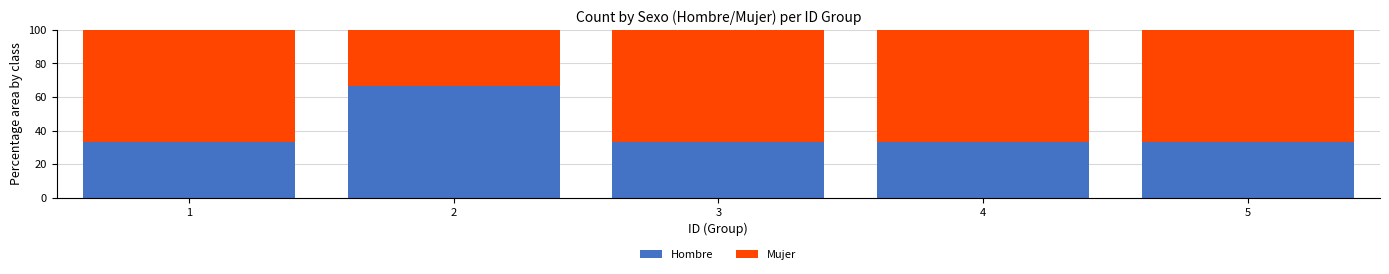

What is the total value across all series at 1?

100.0